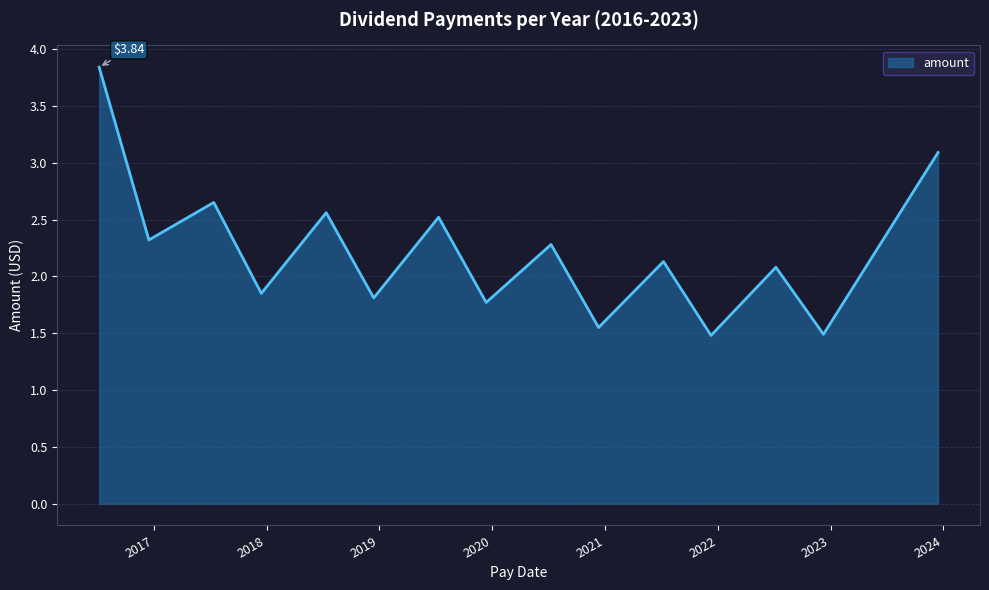

What is the difference between the maximum and minimum values?

2.4